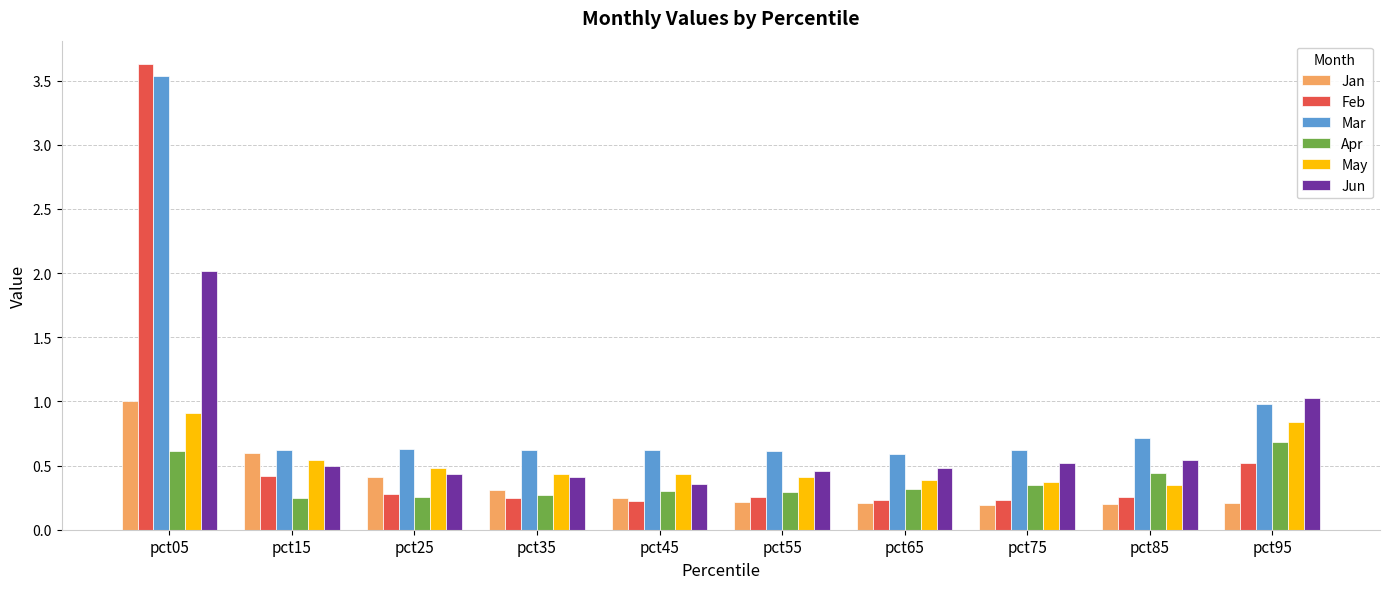

What is the difference between the maximum and minimum values in the Feb series?

3.4